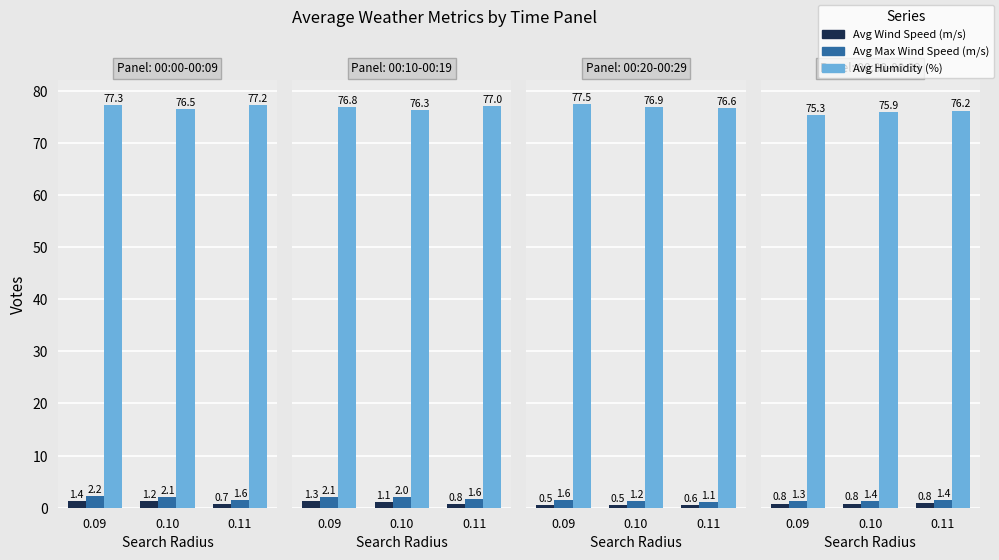

Rank the series by their maximum value, from highest to lowest.

Avg Humidity (%), Avg Max Wind Speed (m/s), Avg Wind Speed (m/s)